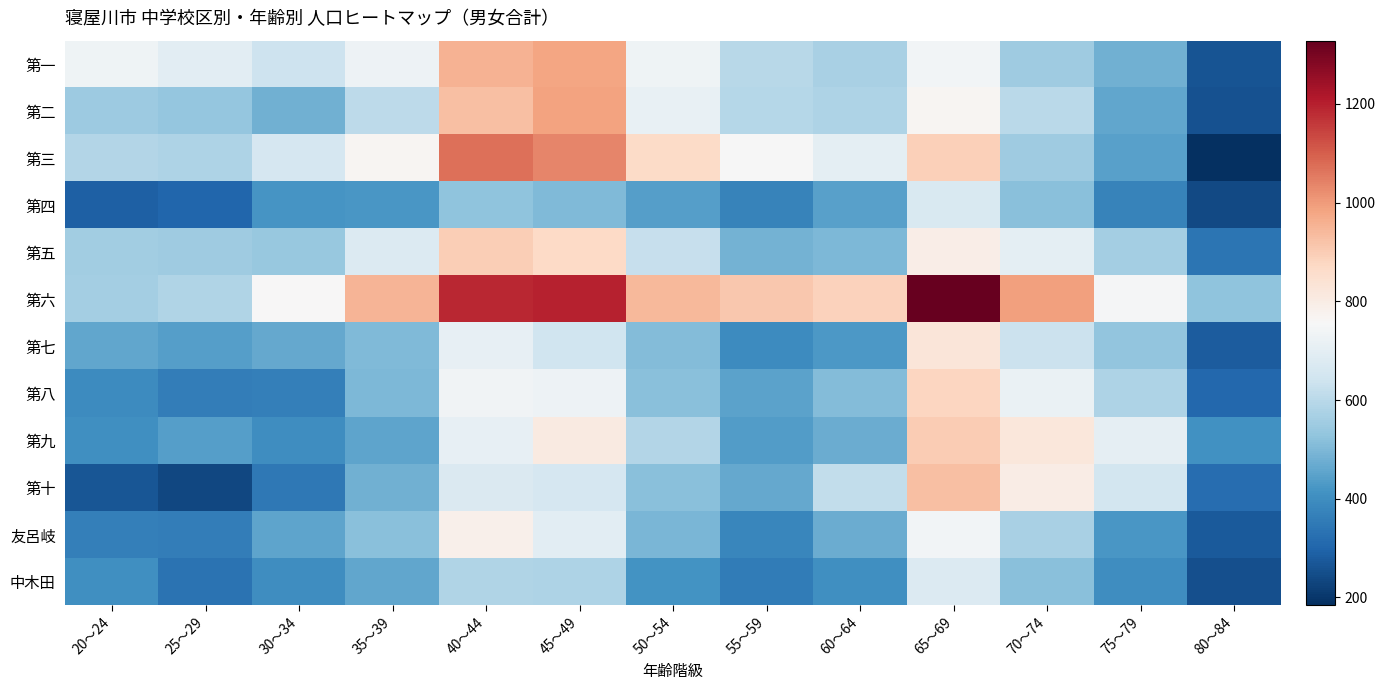

Reading left to right, extract all data points from this chart.

第一: 20～24=731	25～29=696	30～34=638	35～39=726	40～44=954	45～49=981	50～54=733	55～59=597	60～64=570	65～69=739	70～74=551	75～79=483	80～84=263
第二: 20～24=548	25～29=534	30～34=483	35～39=605	40～44=929	45～49=988	50～54=714	55～59=594	60～64=581	65～69=769	70～74=601	75～79=457	80～84=258
第三: 20～24=590	25～29=581	30～34=658	35～39=767	40～44=1069	45～49=1034	50～54=864	55～59=755	60～64=698	65～69=892	70～74=554	75～79=446	80～84=184
第四: 20～24=291	25～29=304	30～34=420	35～39=423	40～44=528	45～49=504	50～54=439	55～59=375	60～64=444	65～69=671	70～74=518	75～79=373	80～84=241
第五: 20～24=556	25～29=551	30～34=540	35～39=677	40～44=898	45～49=872	50～54=626	55～59=487	60～64=498	65～69=792	70～74=700	75～79=560	80～84=338
第六: 20～24=560	25～29=582	30～34=758	35～39=952	40～44=1187	45～49=1197	50～54=942	55～59=909	60～64=887	65～69=1328	70～74=992	75～79=748	80～84=528
第七: 20～24=459	25～29=439	30～34=464	35～39=502	40～44=707	45～49=642	50～54=508	55～59=395	60～64=428	65～69=826	70～74=633	75～79=529	80～84=279
第八: 20～24=398	25～29=362	30～34=366	35～39=500	40～44=738	45～49=725	50～54=516	55～59=450	60～64=509	65～69=880	70～74=720	75～79=579	80～84=305
第九: 20～24=404	25～29=439	30～34=402	35～39=454	40～44=710	45～49=809	50～54=588	55～59=436	60～64=474	65～69=903	70～74=819	75～79=703	80～84=409
第十: 20～24=266	25～29=236	30～34=345	35～39=480	40～44=674	45～49=662	50～54=515	55～59=463	60～64=616	65～69=927	70～74=799	75～79=651	80～84=321
友呂岐: 20～24=363	25～29=362	30～34=455	35～39=516	40～44=786	45～49=695	50～54=495	55～59=384	60～64=472	65～69=741	70～74=569	75～79=423	80～84=276
中木田: 20～24=403	25～29=335	30～34=402	35～39=459	40～44=582	45～49=579	50～54=413	55～59=356	60～64=404	65～69=676	70～74=516	75～79=402	80～84=252